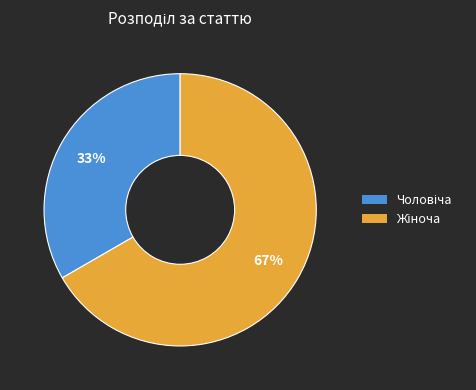

Is there any slice that represents more than half of the pie?

Yes